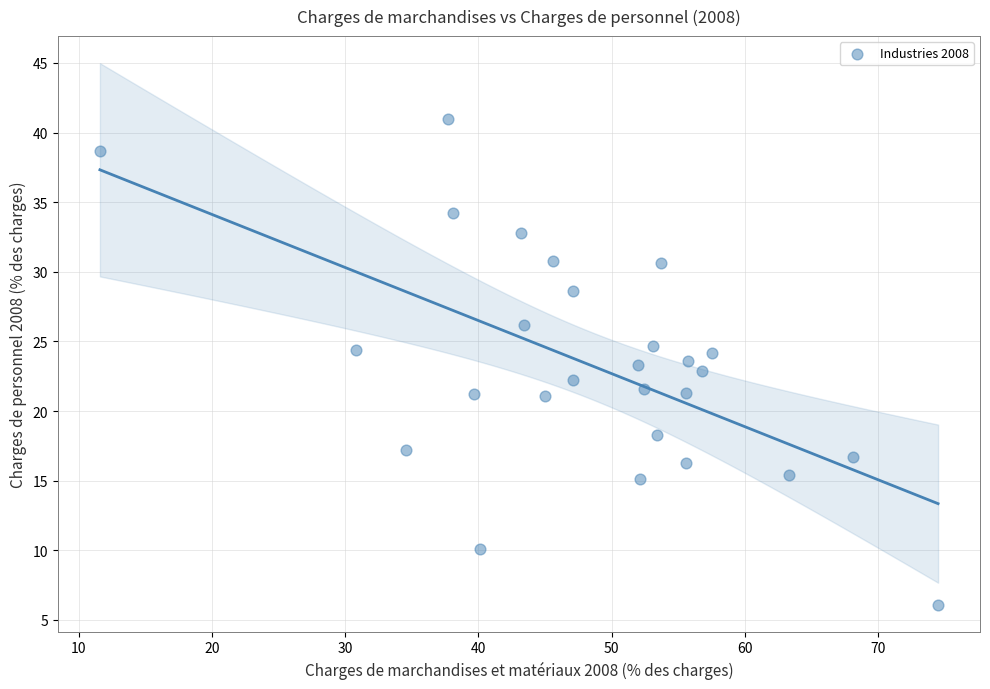

What is the range of X values (max minus min)?

62.9